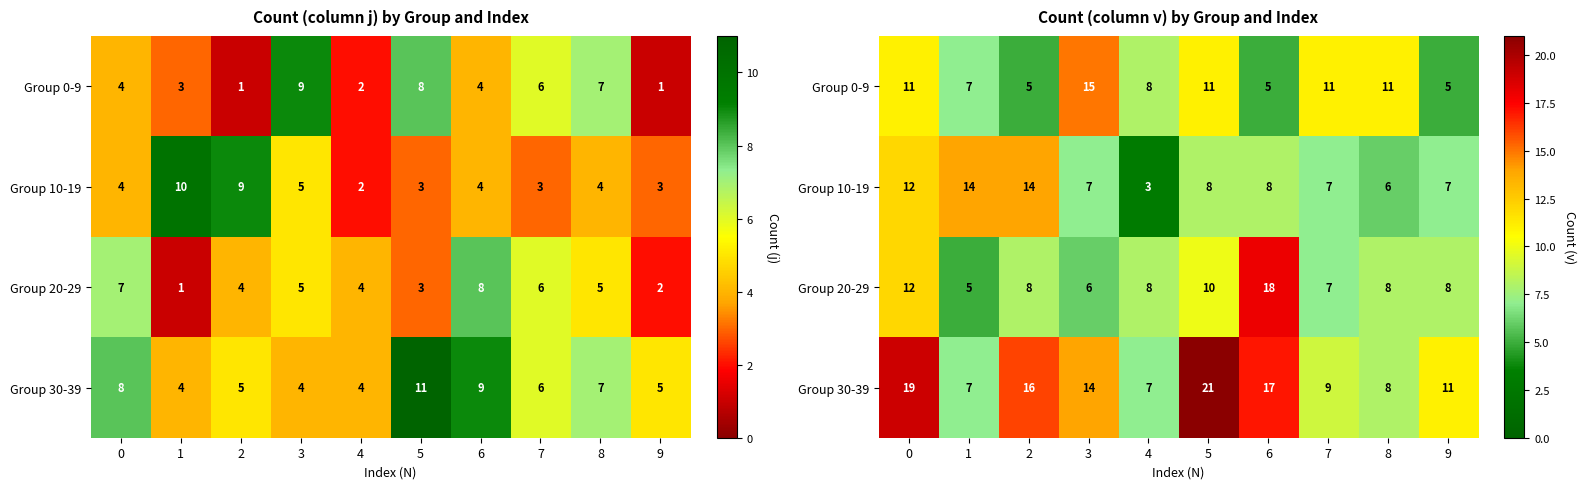

What is the total value across all series at 7?

34